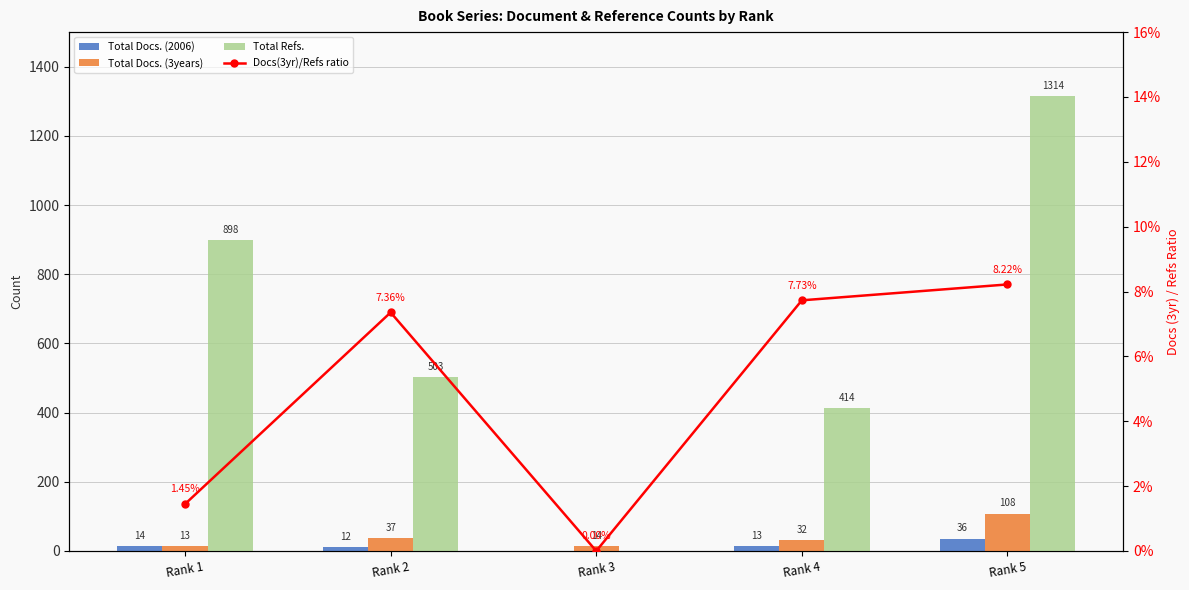

True or false: Total Docs. (3years) has a value of 32.0 at Rank 4.

True